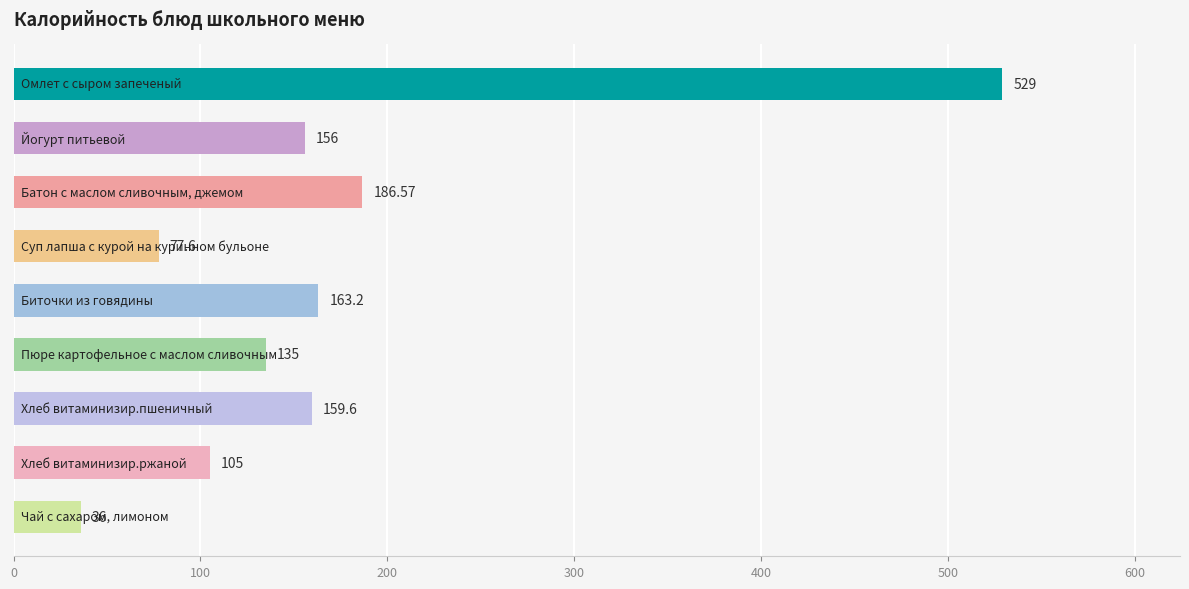

How many bars are there in total?

9